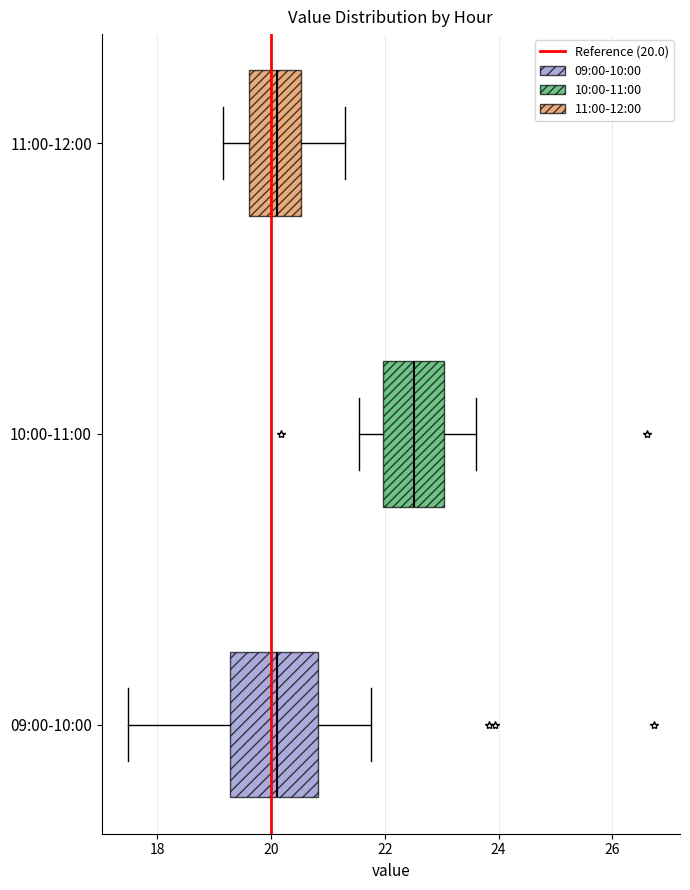

Where is the left edge of the box for 10:00-11:00 on the x-axis? The values are not printed on the chart, so give them approximately, as read against the axis.

22.0